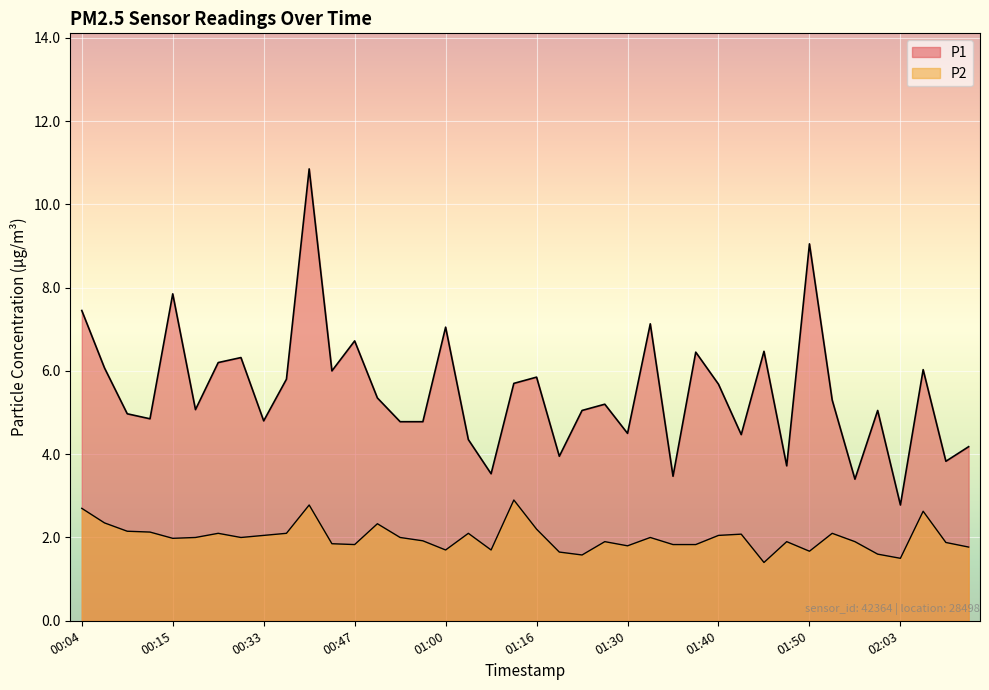

The value of P1 at 01:43 is 3.1. True or false?

False